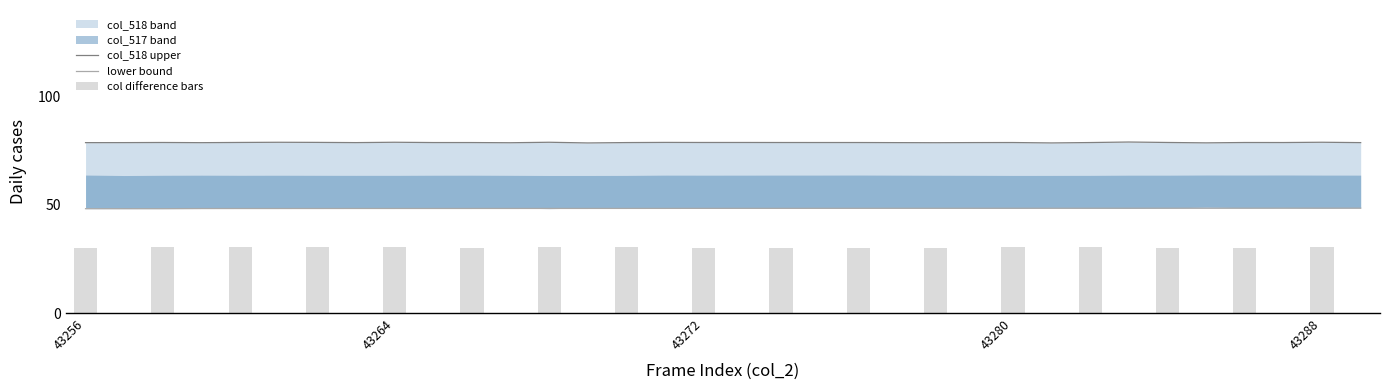

Which category has the highest value across all series?

43283